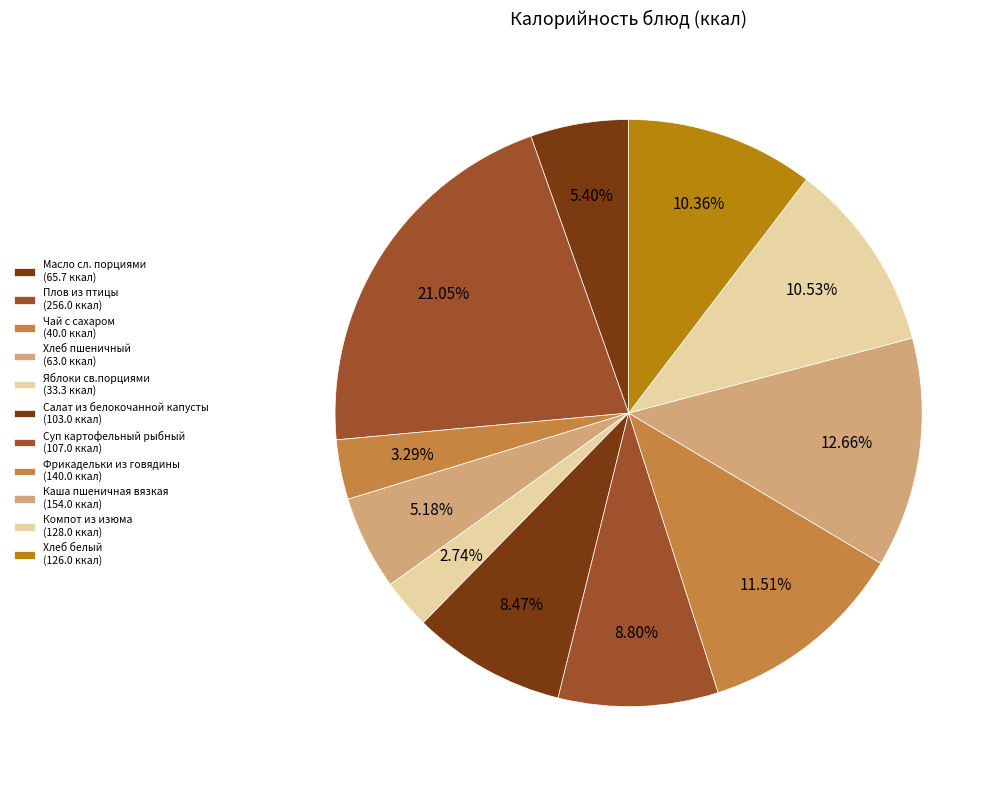

To the nearest percent, what portion does Салат из белокочанной капусты represent?

8%